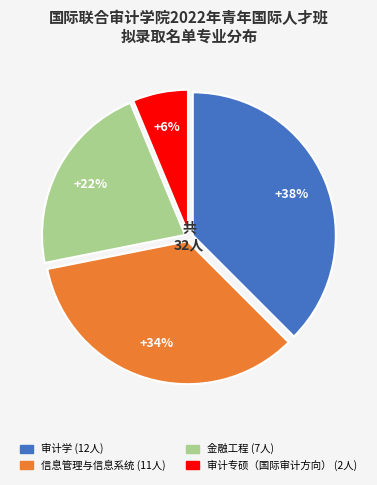

Is the sum of 金融工程 and 审计学 greater than half?

Yes